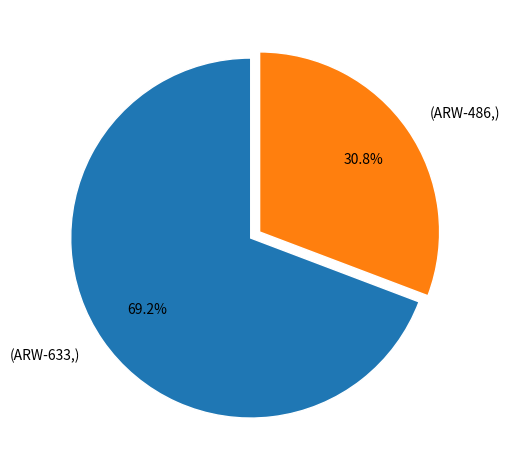

Is there any slice that represents more than half of the pie?

Yes